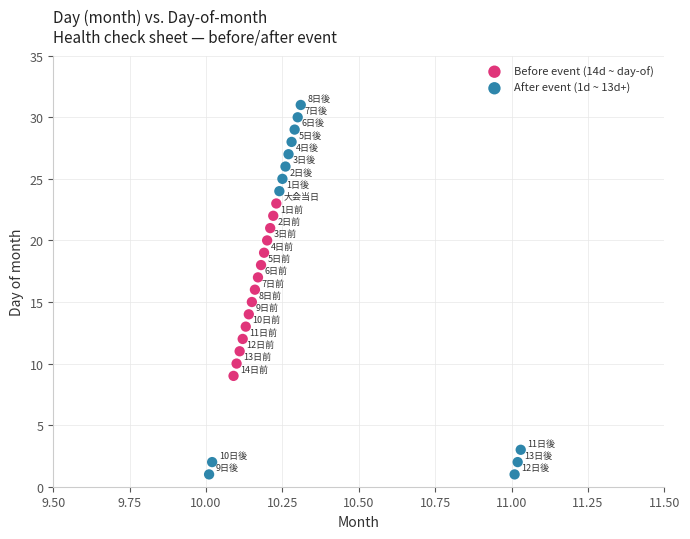

Which series has the largest Y range (max minus min)?

After event (1d ~ 13d+)